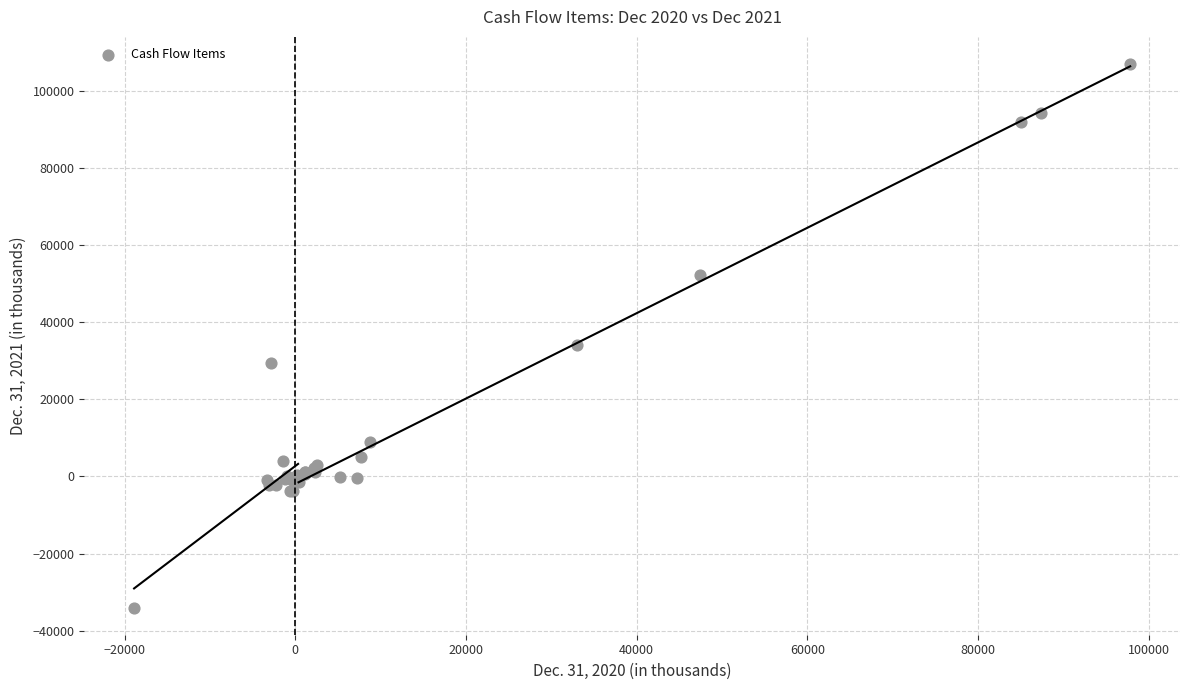

What Y value in the scatter plot is closest to 36433?

34154